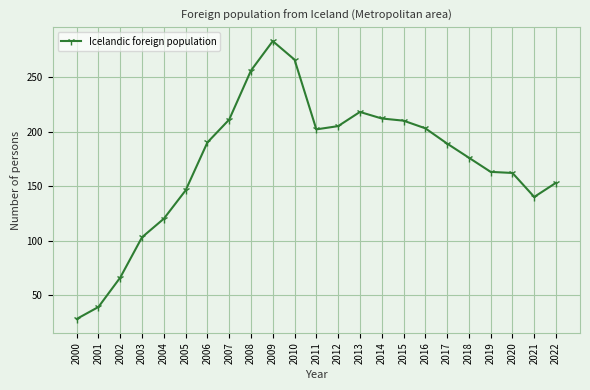

At which label does the data first exceed 189?

2006